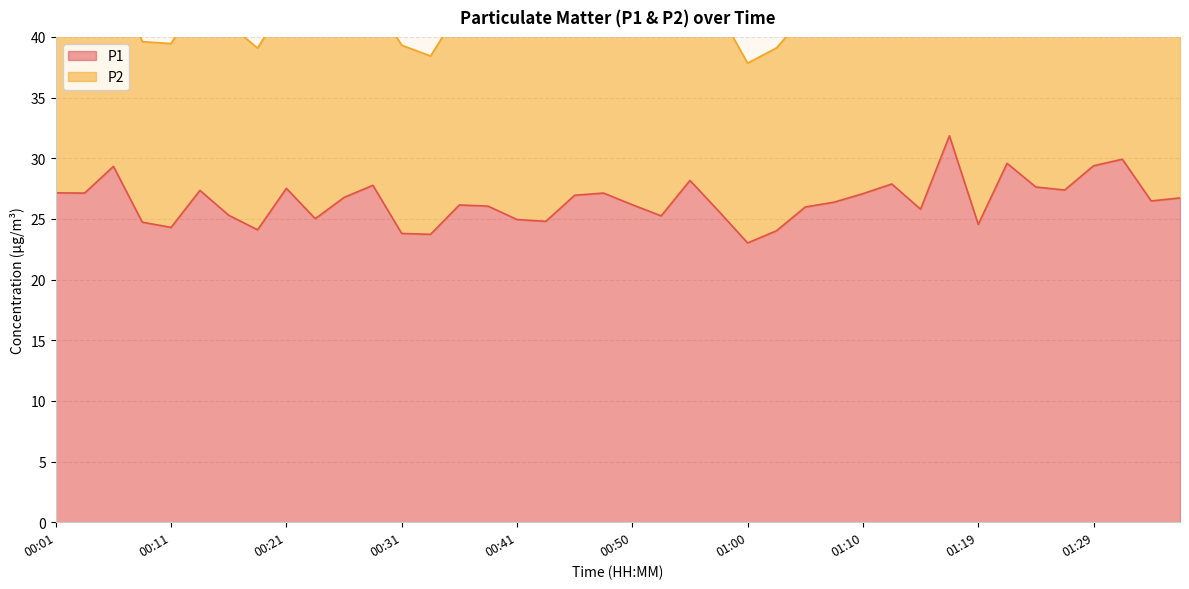

What is the label of the 12th point from the left?

00:28